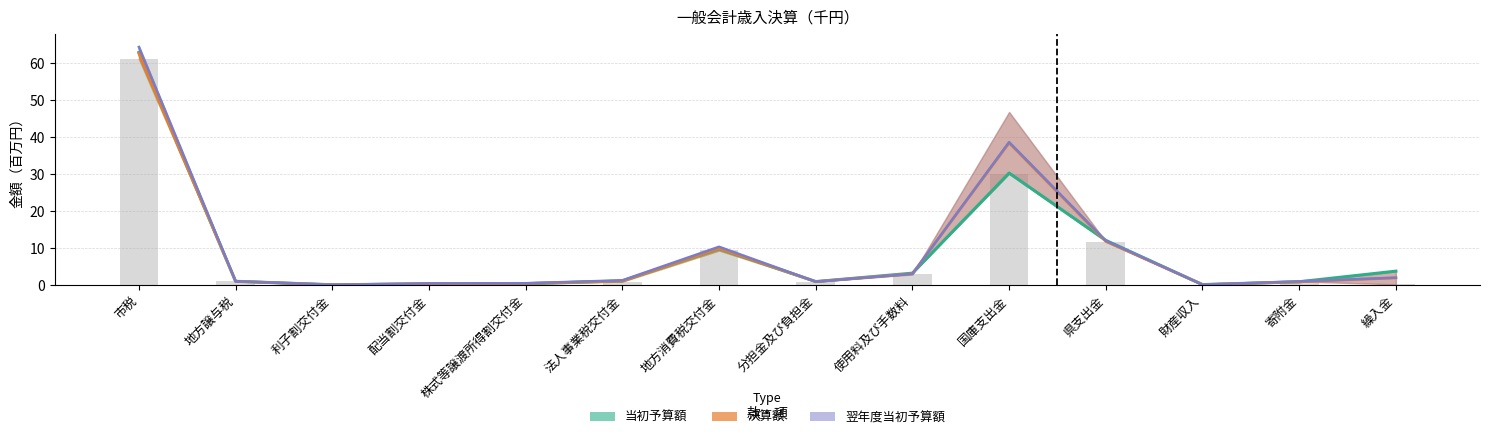

What is the value of the 決算額 bar at the 9th from the left?

3.1